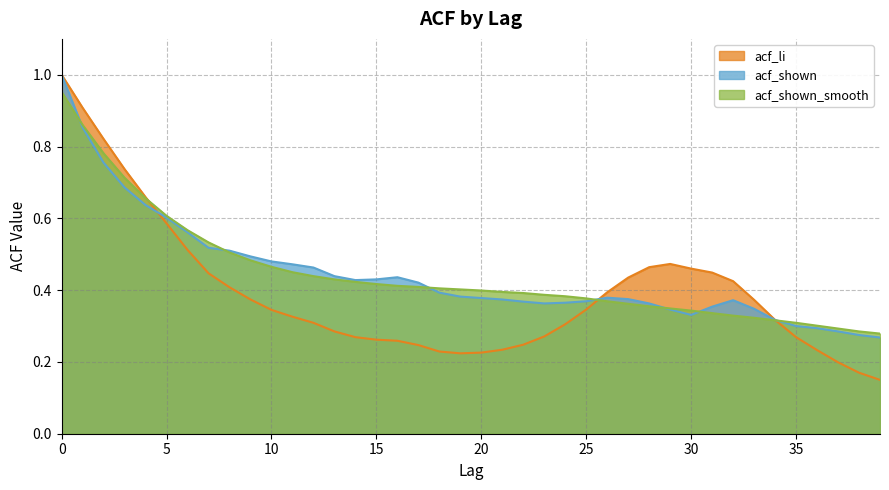

At which category does the chart reach its minimum across all series?

39